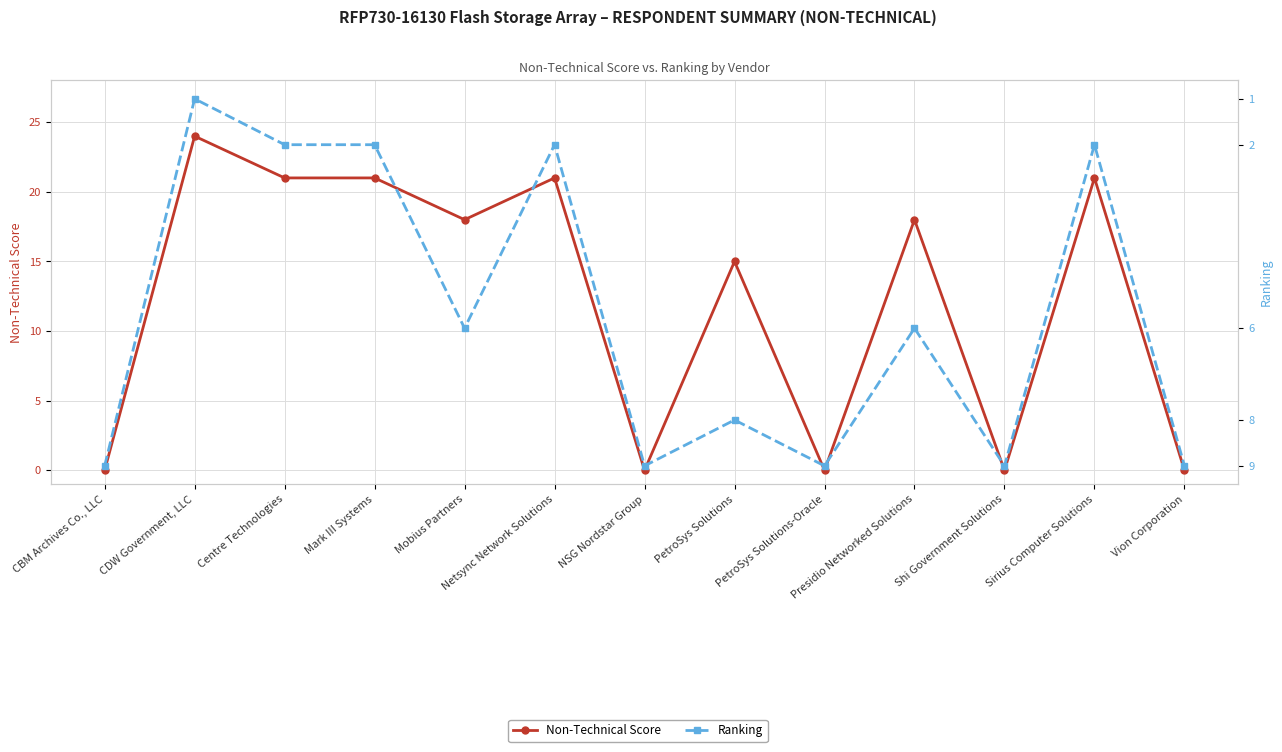

Which has a higher value, Mobius Partners or Presidio Networked Solutions?

Mobius Partners